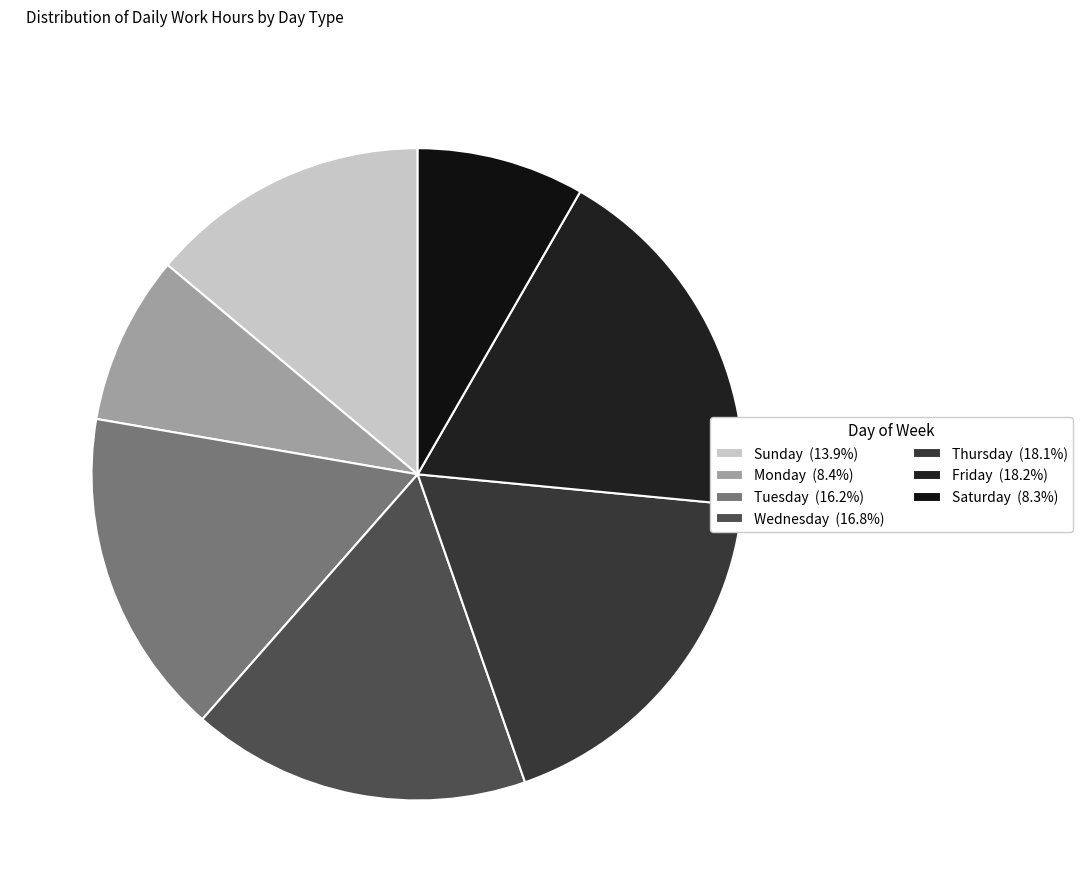

How many segments does this pie chart have?

7